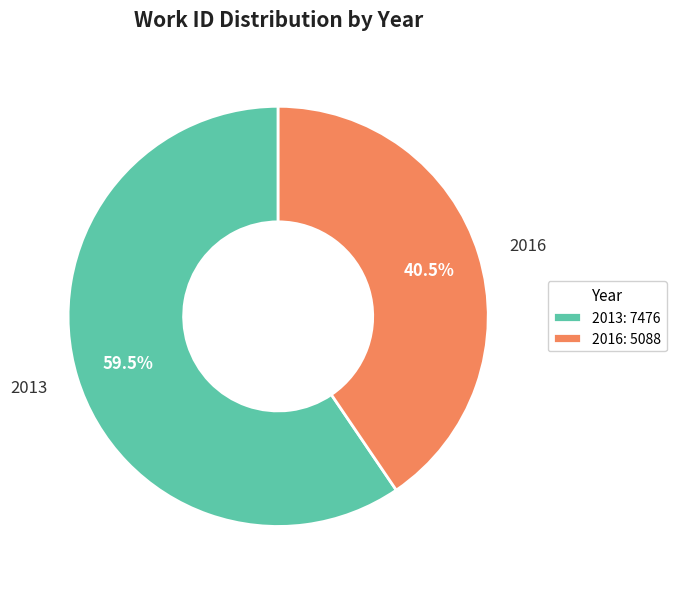

Is it true that 2013 is 69% of the pie?

False